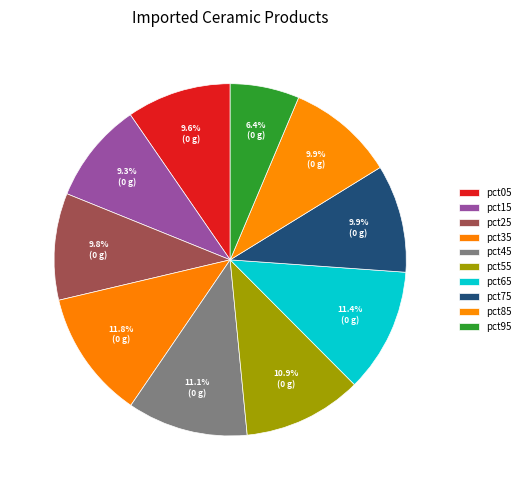

Rank the categories by value from lowest to highest.

pct95, pct15, pct05, pct25, pct85, pct75, pct55, pct45, pct65, pct35